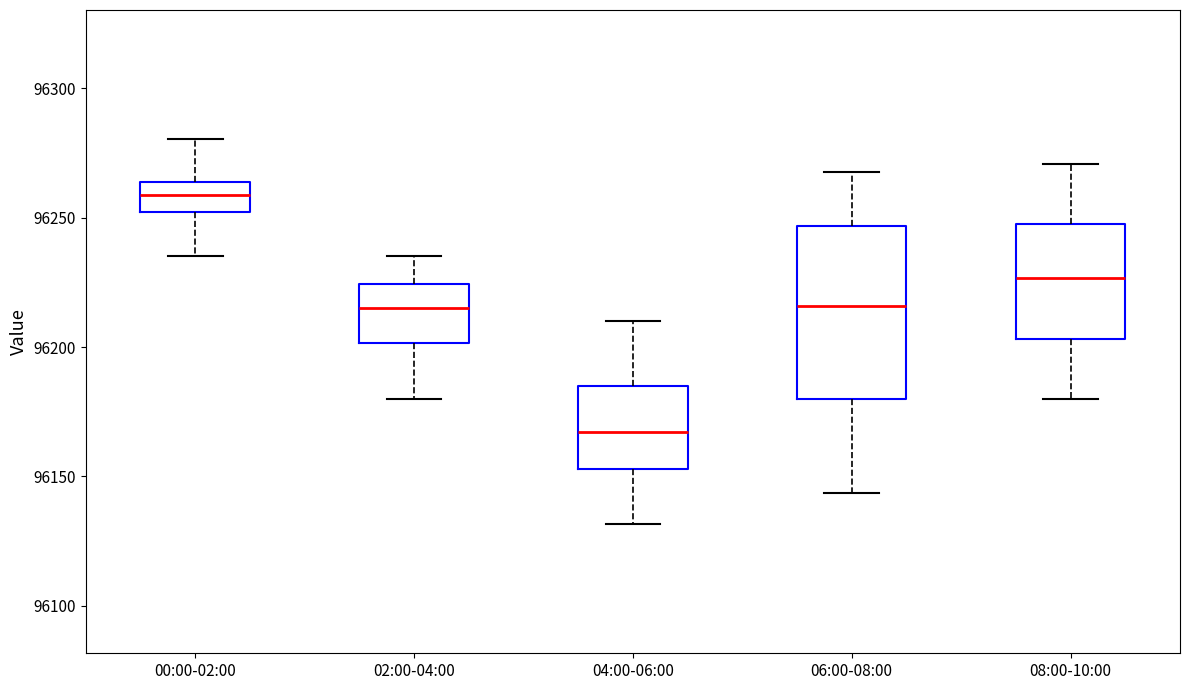

Reading left to right, transcribe this box plot: for each box, give where its median line is, the range the box spans, and where its two whiskers end, as read against the y-axis. The values are not printed on the chart, so give them approximately, as read against the axis.

00:00-02:00: median 96260, box 96250 to 96265, whiskers 96235 to 96280
02:00-04:00: median 96215, box 96200 to 96225, whiskers 96180 to 96235
04:00-06:00: median 96165, box 96155 to 96185, whiskers 96130 to 96210
06:00-08:00: median 96215, box 96180 to 96245, whiskers 96145 to 96270
08:00-10:00: median 96225, box 96205 to 96250, whiskers 96180 to 96270